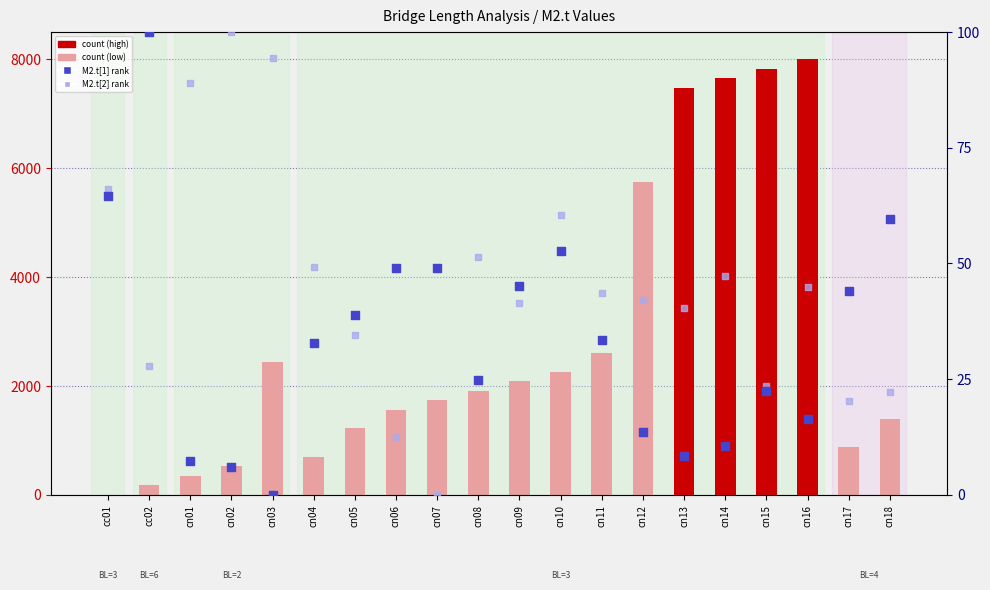

Which series has the widest spread of Y values?

count